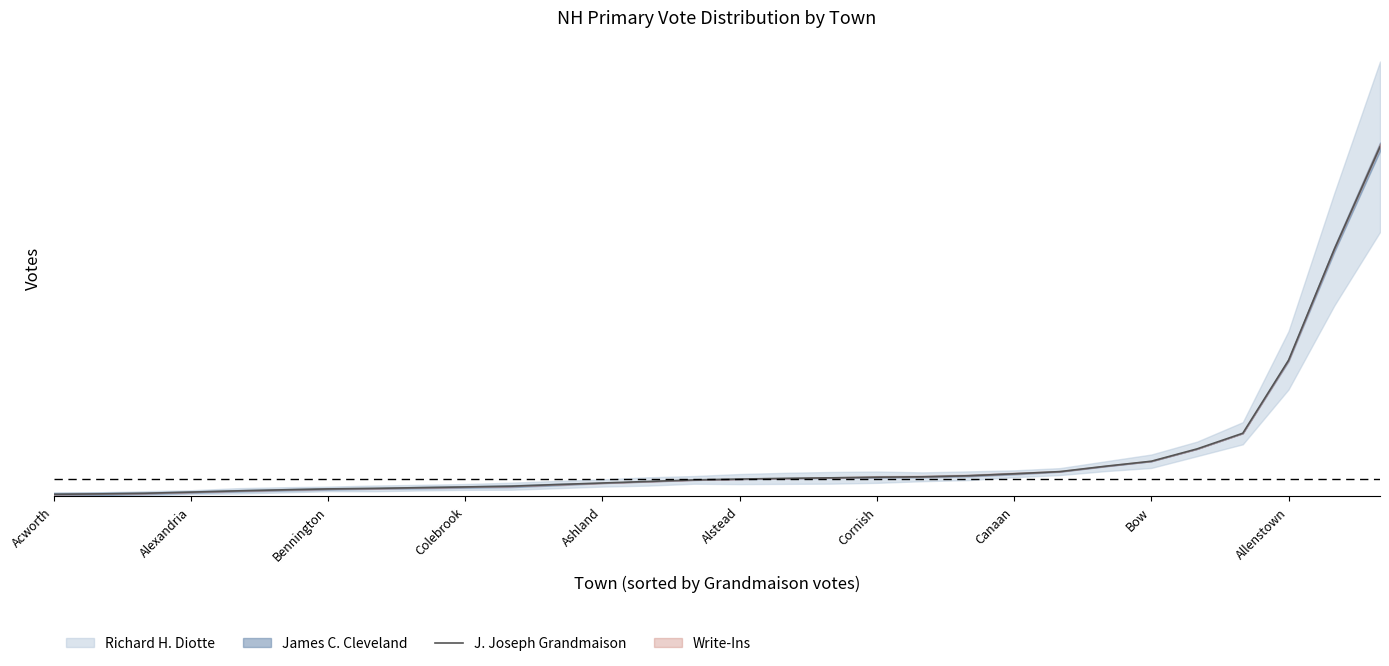

What is the change in value from Colebrook to Bow?

+62.0